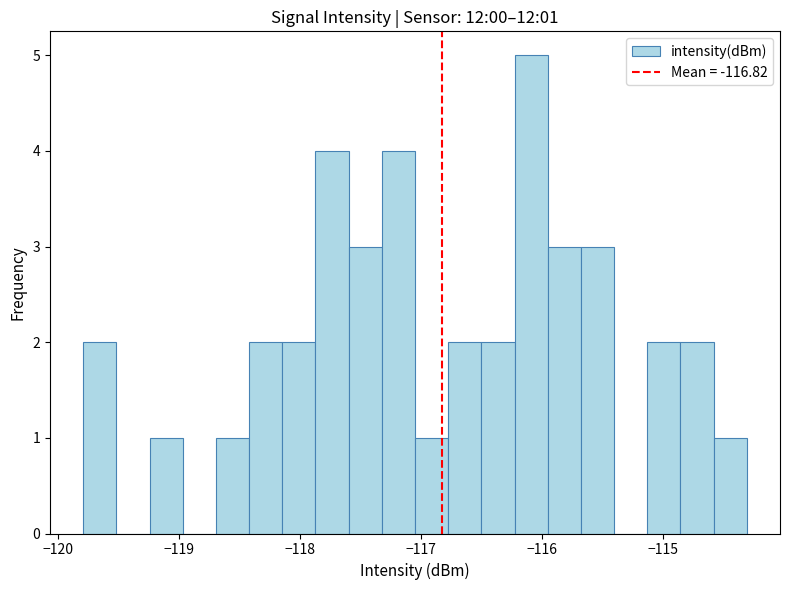

Read against the x-axis, roughly where is the centre of the tallest bar?

-116.1